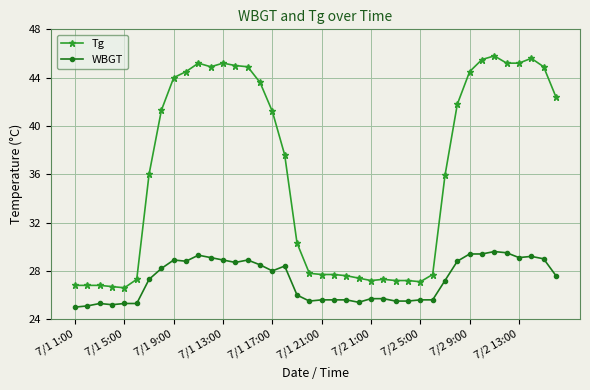

List the series in order of their peak value, lowest first.

WBGT, Tg